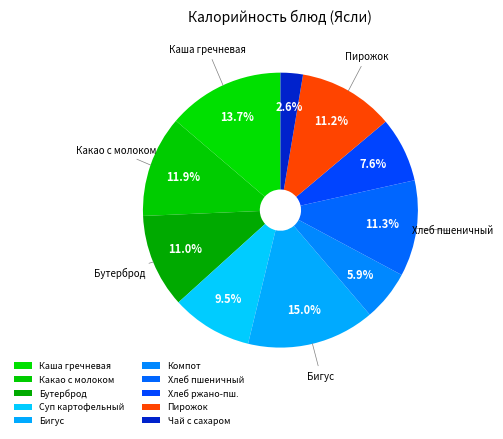

How many slices are in this pie chart?

10